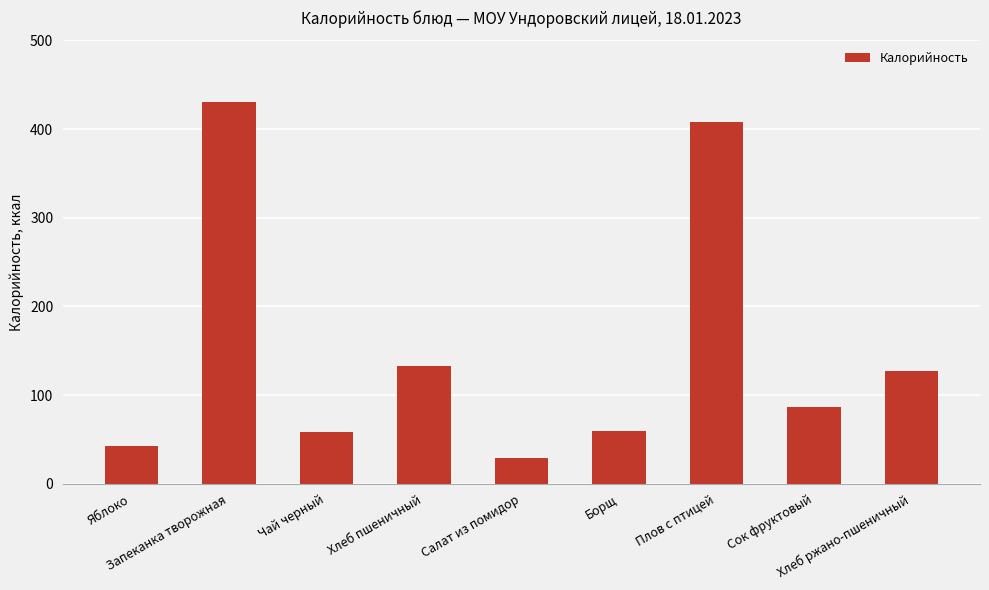

The value at Сок фруктовый is 56.1. True or false?

False